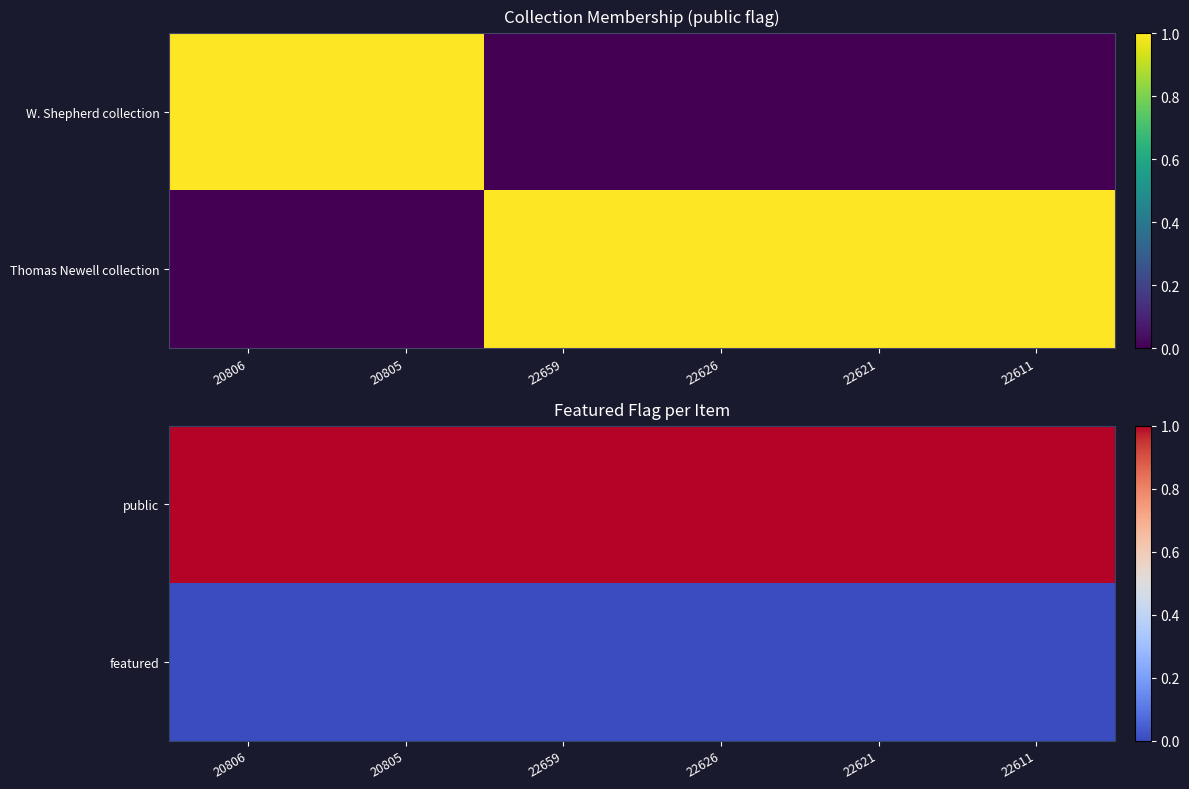

List the series in order of their overall mean, highest first.

public, featured